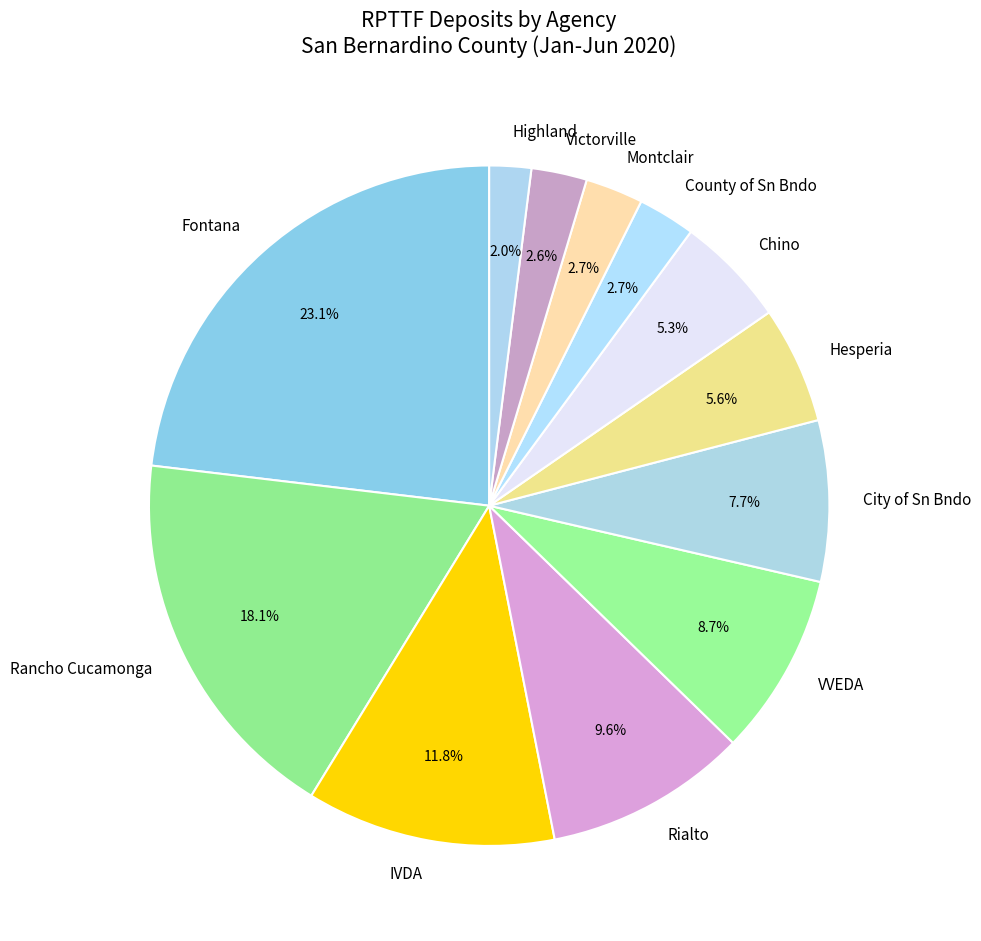

What is the ratio of the value at Chino to the value at Hesperia?

0.9